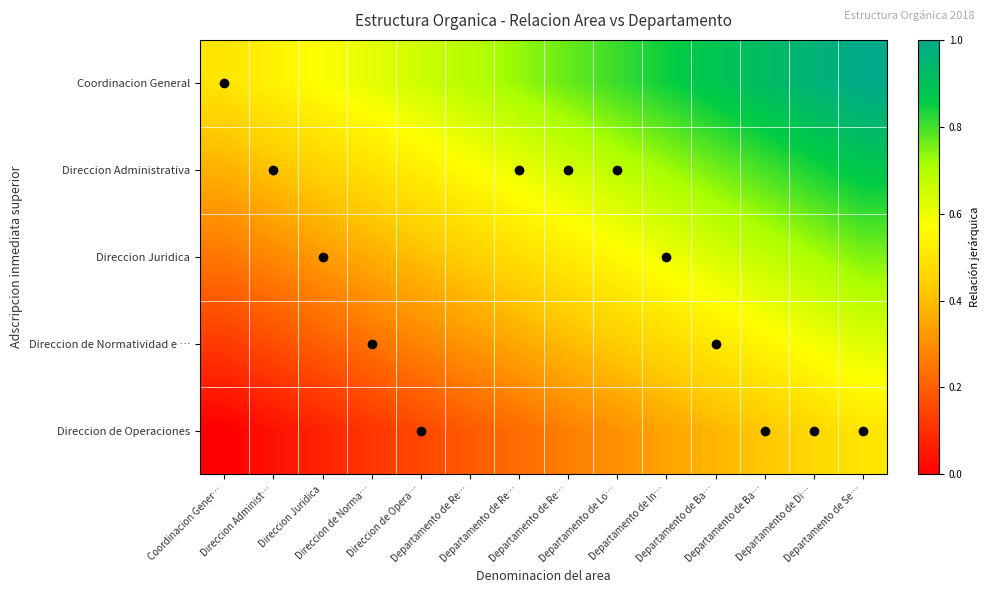

Reading left to right, what are all the values shown in this chart?

Coordinacion General: Coordinacion Gener…=0.5	Direccion Administ…=0.5	Direccion Juridica=0.6	Direccion de Norma…=0.6	Direccion de Opera…=0.7	Departamento de Re…=0.7	Departamento de Re…=0.7	Departamento de Re…=0.8	Departamento de Lo…=0.8	Departamento de In…=0.8	Departamento de Ba…=0.9	Departamento de Ba…=0.9	Departamento de Di…=1.0	Departamento de Se…=1.0
Direccion Administrativa: Coordinacion Gener…=0.4	Direccion Administ…=0.4	Direccion Juridica=0.5	Direccion de Norma…=0.5	Direccion de Opera…=0.5	Departamento de Re…=0.6	Departamento de Re…=0.6	Departamento de Re…=0.6	Departamento de Lo…=0.7	Departamento de In…=0.7	Departamento de Ba…=0.8	Departamento de Ba…=0.8	Departamento de Di…=0.8	Departamento de Se…=0.9
Direccion Juridica: Coordinacion Gener…=0.2	Direccion Administ…=0.3	Direccion Juridica=0.3	Direccion de Norma…=0.4	Direccion de Opera…=0.4	Departamento de Re…=0.4	Departamento de Re…=0.5	Departamento de Re…=0.5	Departamento de Lo…=0.6	Departamento de In…=0.6	Departamento de Ba…=0.6	Departamento de Ba…=0.7	Departamento de Di…=0.7	Departamento de Se…=0.8
Direccion de Normatividad e …: Coordinacion Gener…=0.1	Direccion Administ…=0.2	Direccion Juridica=0.2	Direccion de Norma…=0.2	Direccion de Opera…=0.3	Departamento de Re…=0.3	Departamento de Re…=0.4	Departamento de Re…=0.4	Departamento de Lo…=0.4	Departamento de In…=0.5	Departamento de Ba…=0.5	Departamento de Ba…=0.5	Departamento de Di…=0.6	Departamento de Se…=0.6
Direccion de Operaciones: Coordinacion Gener…=0.0	Direccion Administ…=0.0	Direccion Juridica=0.1	Direccion de Norma…=0.1	Direccion de Opera…=0.2	Departamento de Re…=0.2	Departamento de Re…=0.2	Departamento de Re…=0.3	Departamento de Lo…=0.3	Departamento de In…=0.3	Departamento de Ba…=0.4	Departamento de Ba…=0.4	Departamento de Di…=0.5	Departamento de Se…=0.5